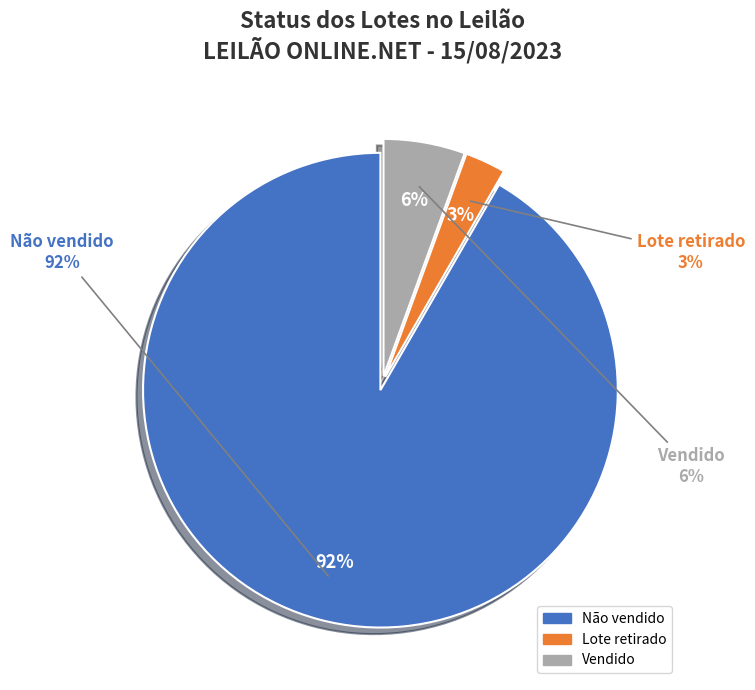

What is the total percentage of Vendido and Lote retirado?

8.3%